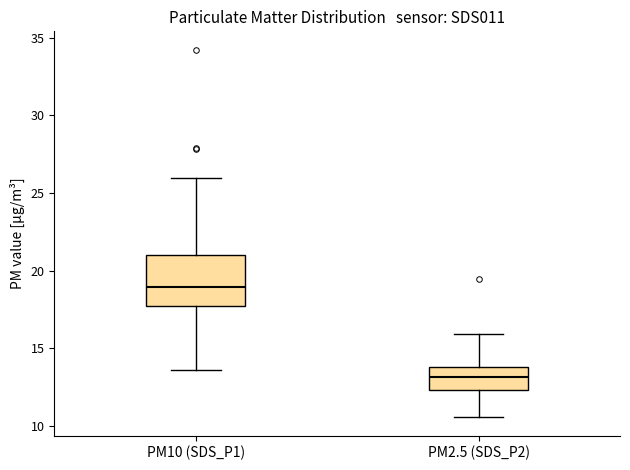

Reading left to right, transcribe this box plot: for each box, give where its median line is, the range the box spans, and where its two whiskers end, as read against the y-axis. The values are not printed on the chart, so give them approximately, as read against the axis.

PM10 (SDS_P1): median 19.0, box 17.5 to 21.0, whiskers 13.5 to 26.0
PM2.5 (SDS_P2): median 13.0, box 12.5 to 14.0, whiskers 10.5 to 16.0